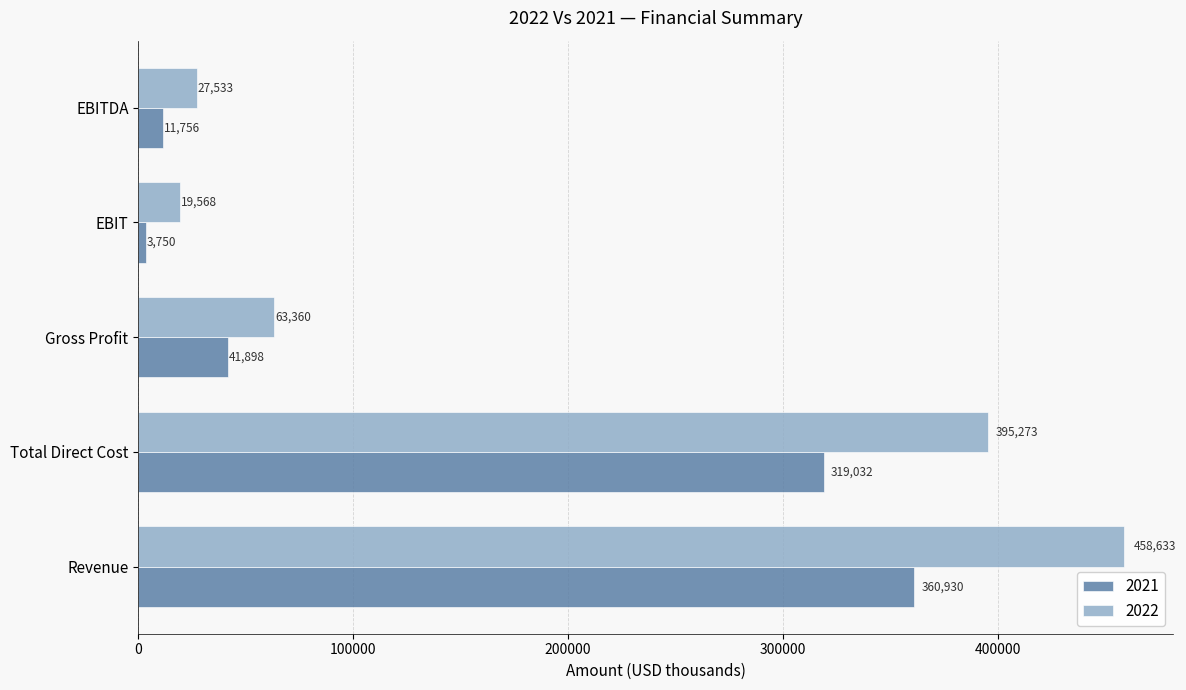

Which series changed the most between Gross Profit and EBIT?

2022